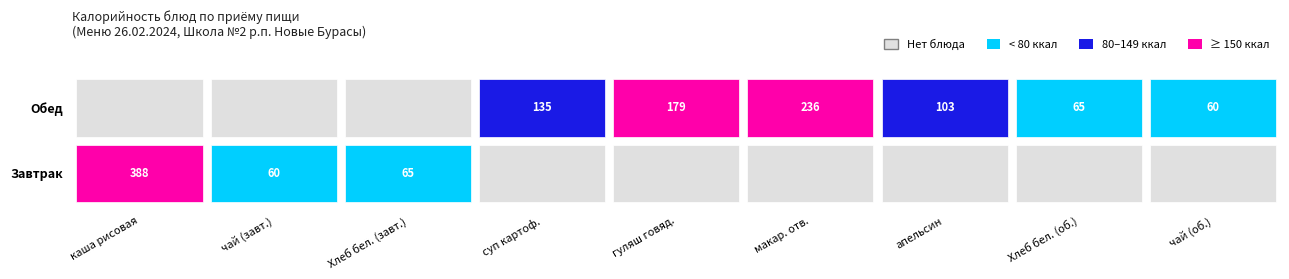

Between 3 and 5, which series saw the biggest shift?

Обед